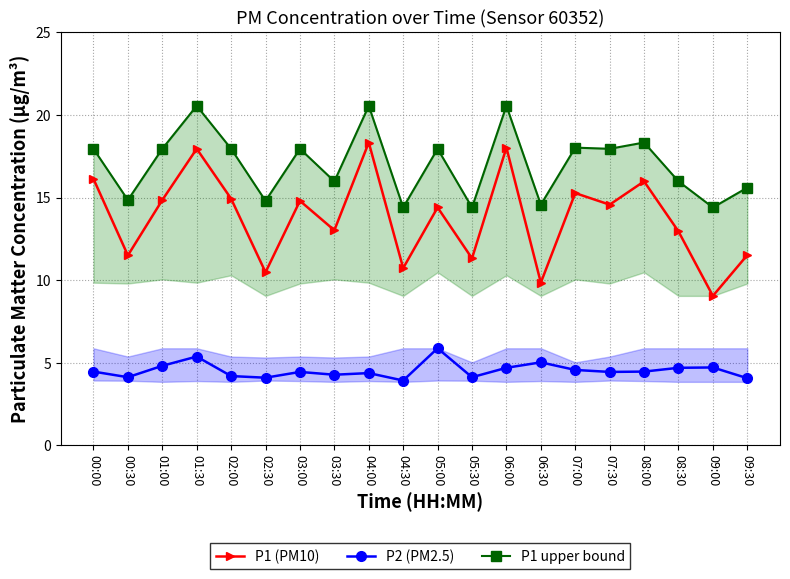

What is the value of the P1 (PM10) point at the 10th from the left?

10.7